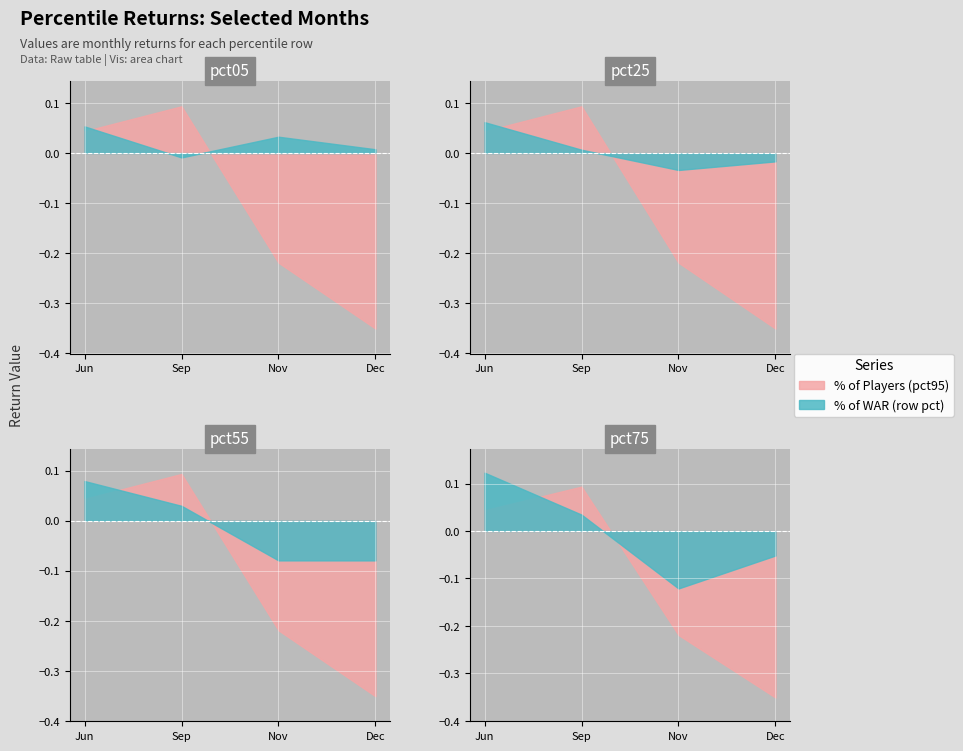

Is the value of pct05 at Dec greater than the value of pct95 at Sep?

No